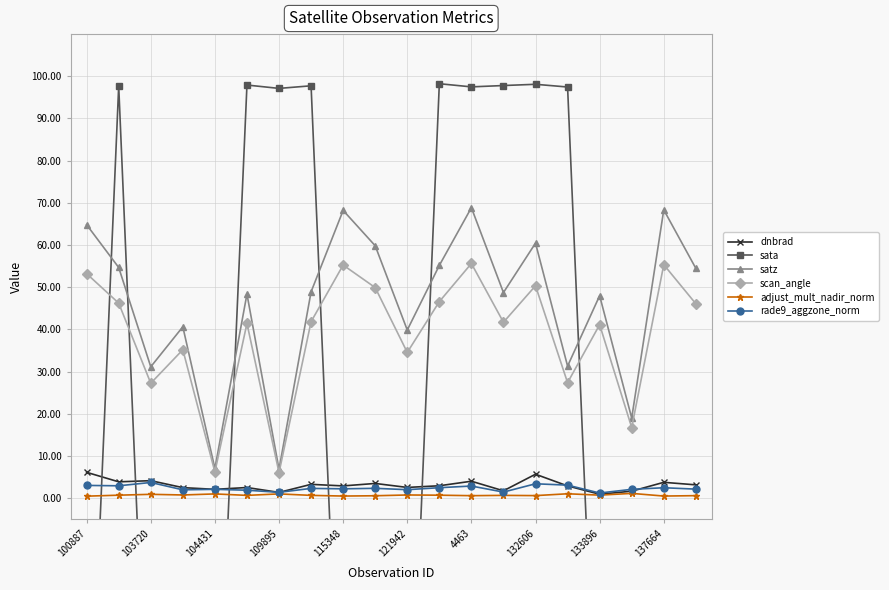

Which series has the largest total across all categories?

satz